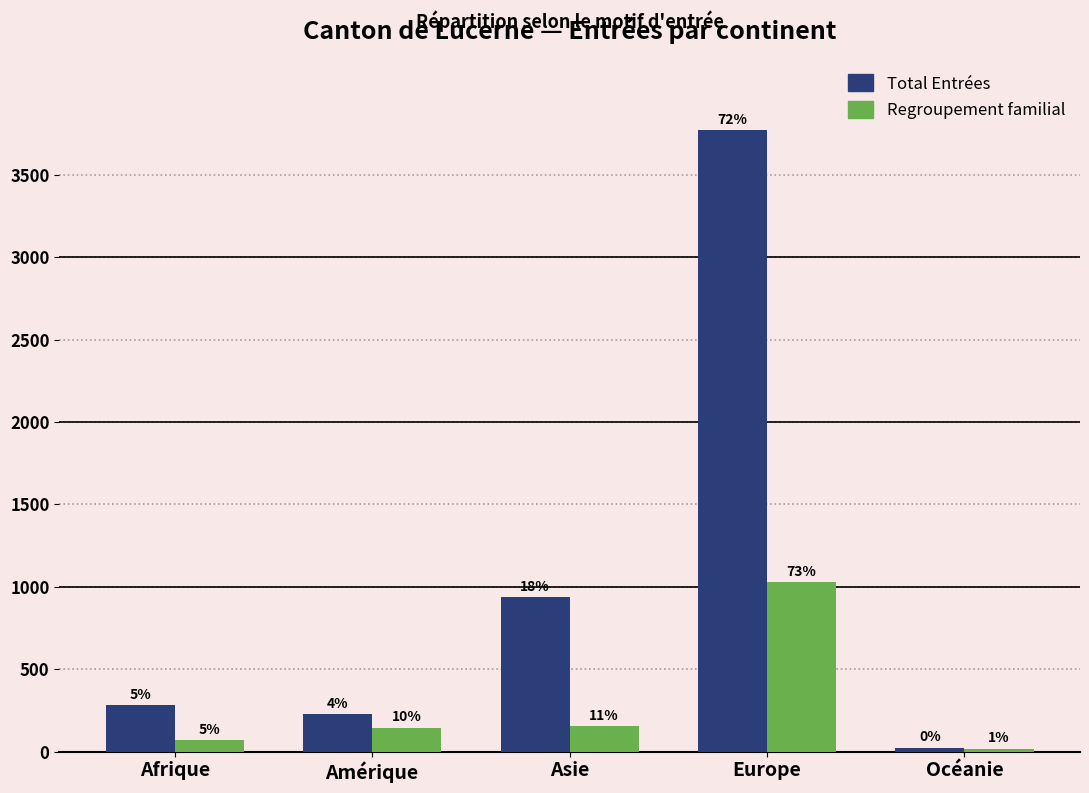

How many bars are there in each group?

2